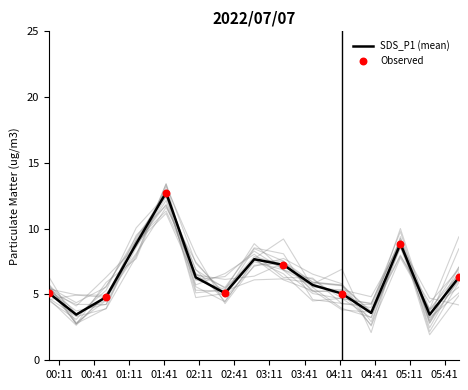

What is the minimum value for SDS_P1 (mean)?

3.5